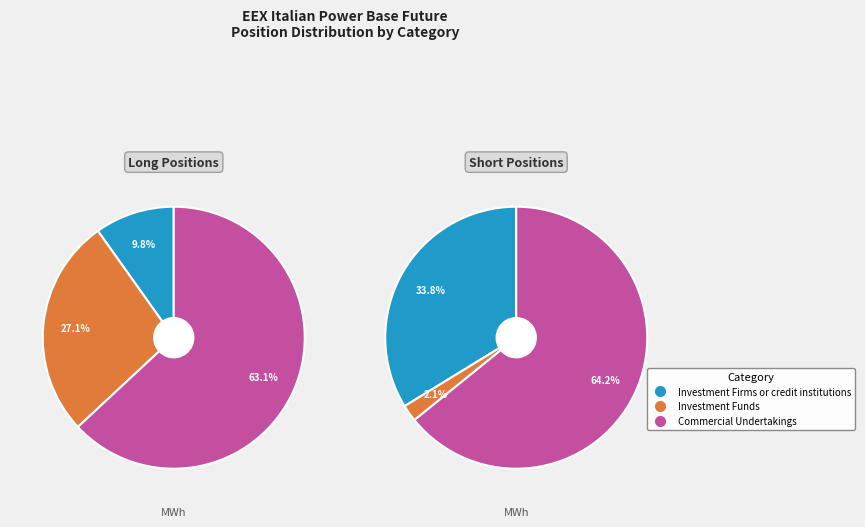

Is there a majority slice in this chart?

Yes